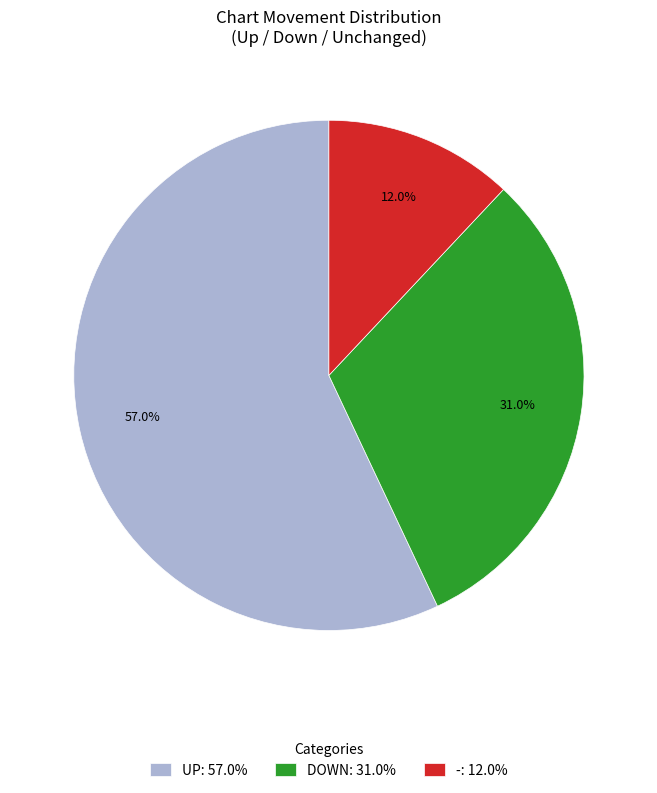

Between UP: 57.0% and -: 12.0%, which is larger?

UP: 57.0%